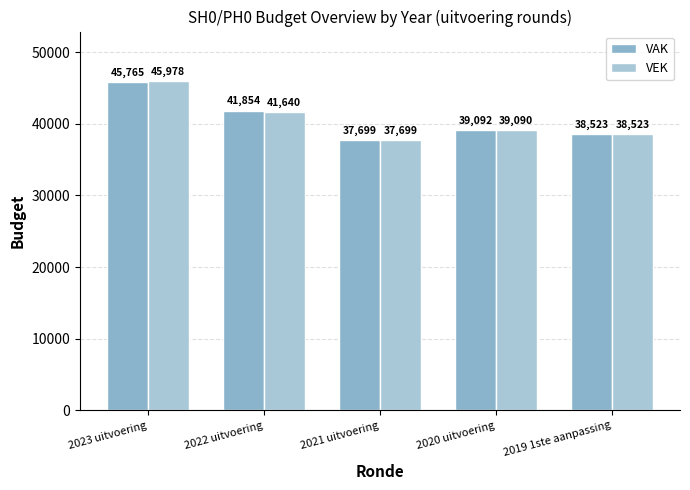

How many bars are there in total?

10